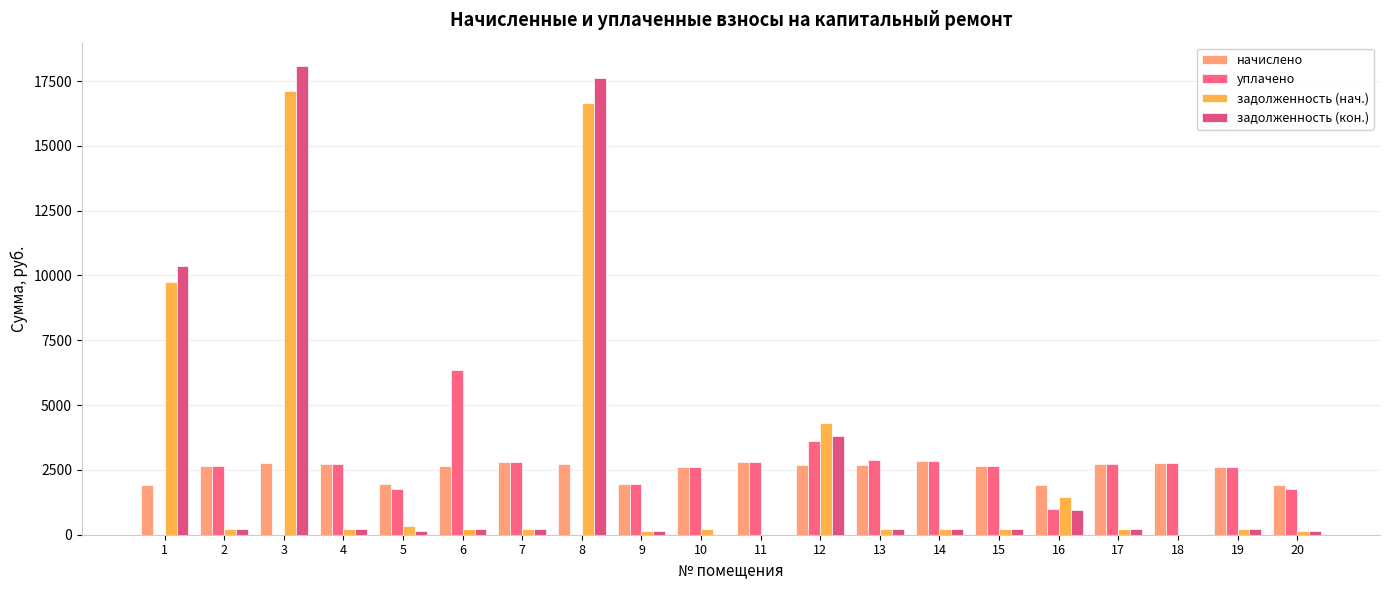

Which series has the widest spread of values?

задолженность (кон.)